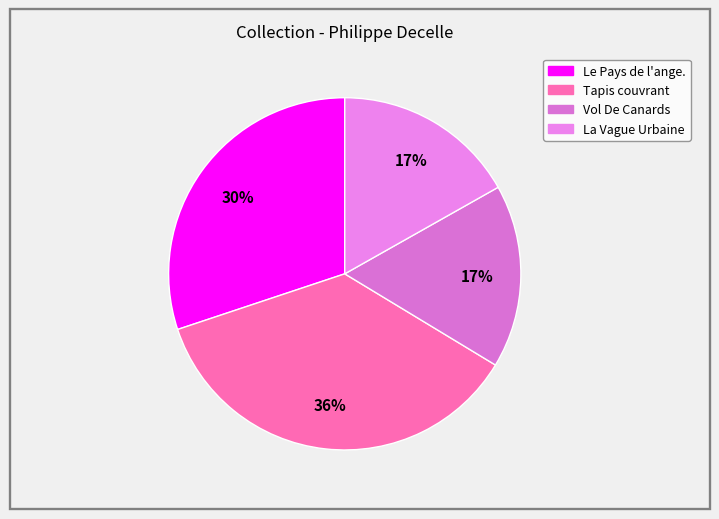

True or false: Tapis couvrant accounts for 36% of the total.

True